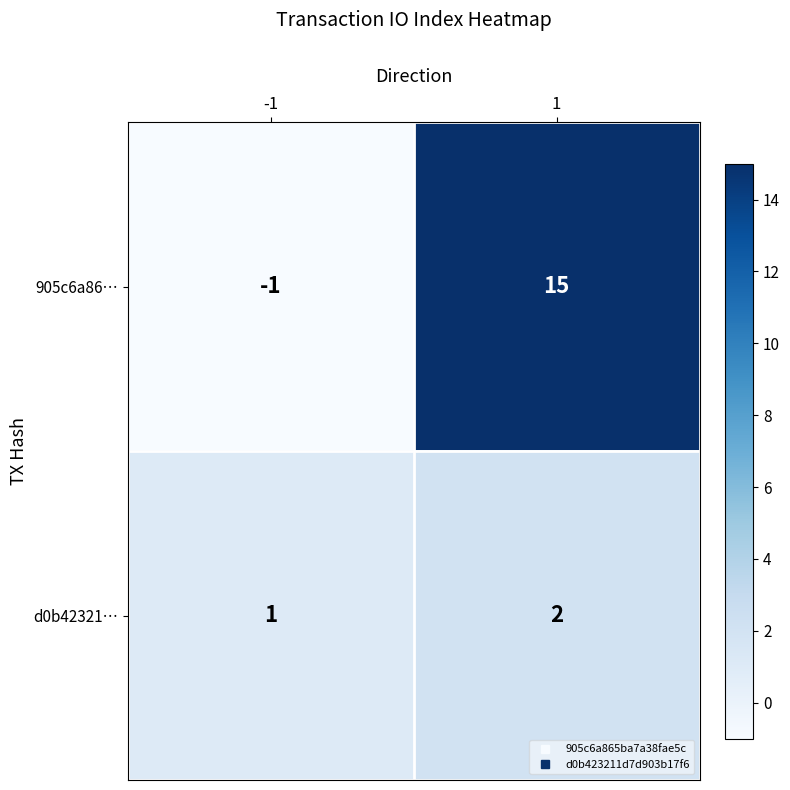

Which series has the largest range (max minus min)?

905c6a86…